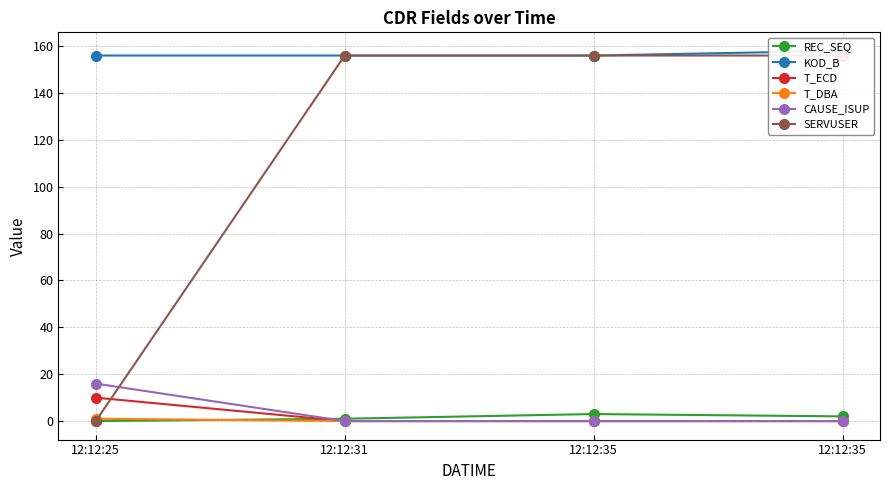

True or false: SERVUSER has a value of 249 at 12:12:35.

False